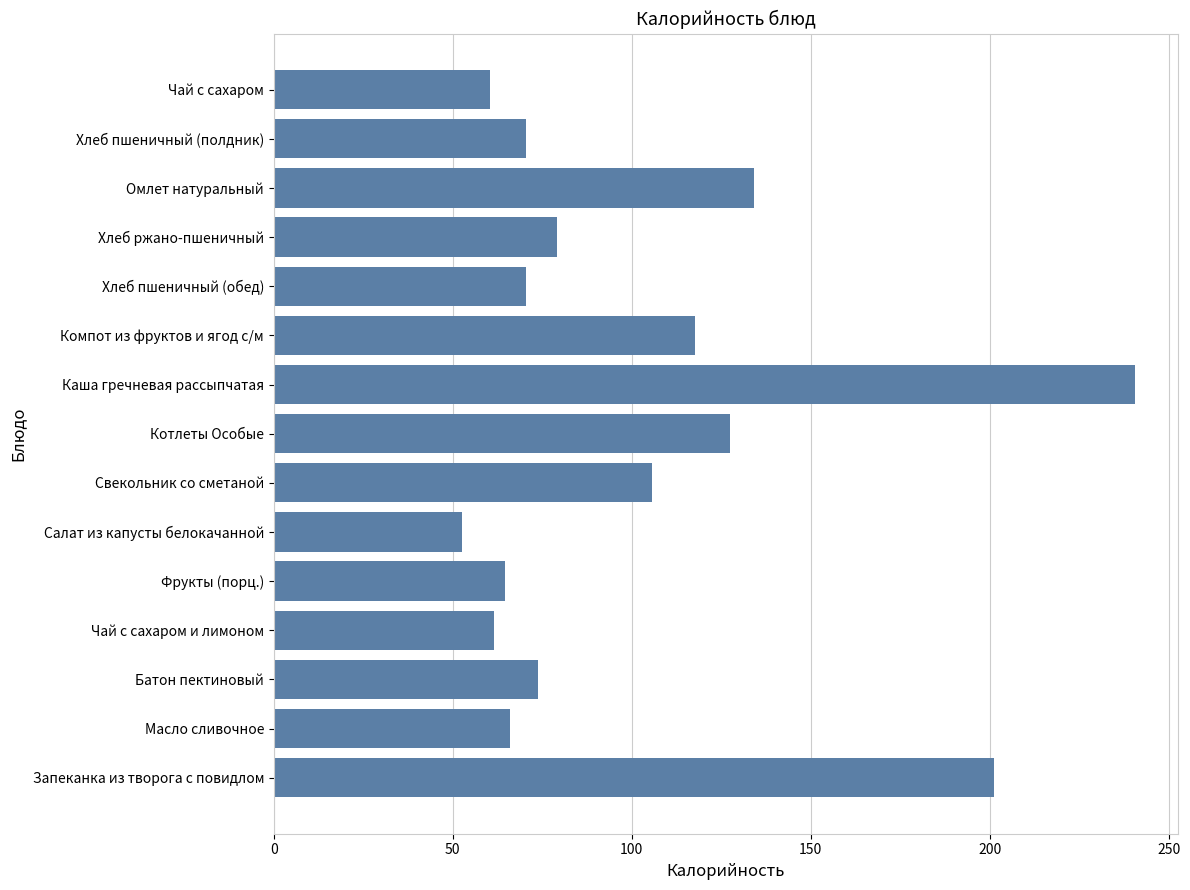

What is the average value?

101.7